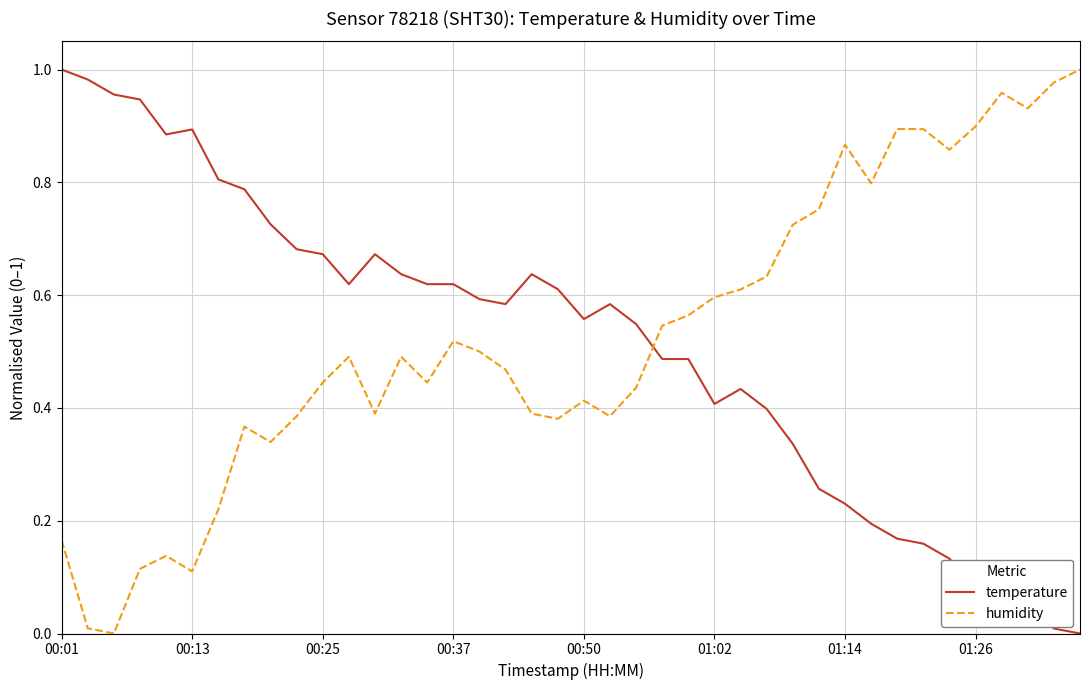

How many times do humidity and temperature cross each other?

1